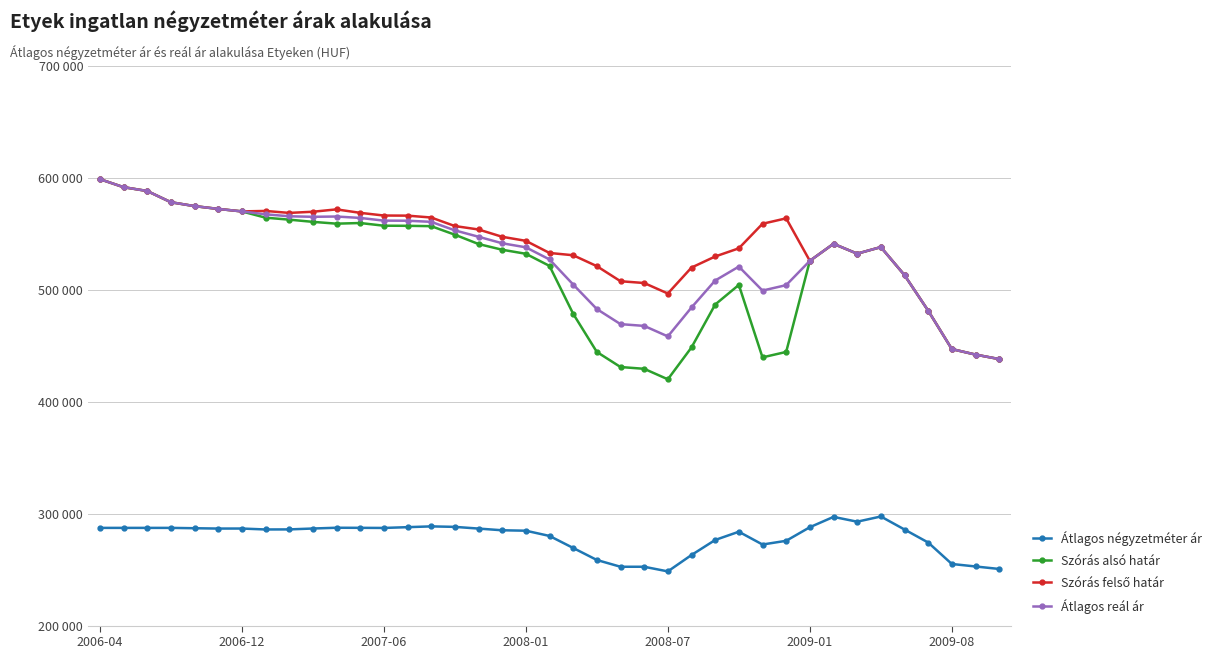

True or false: Szórás alsó határ and Átlagos reál ár cross at least once.

False